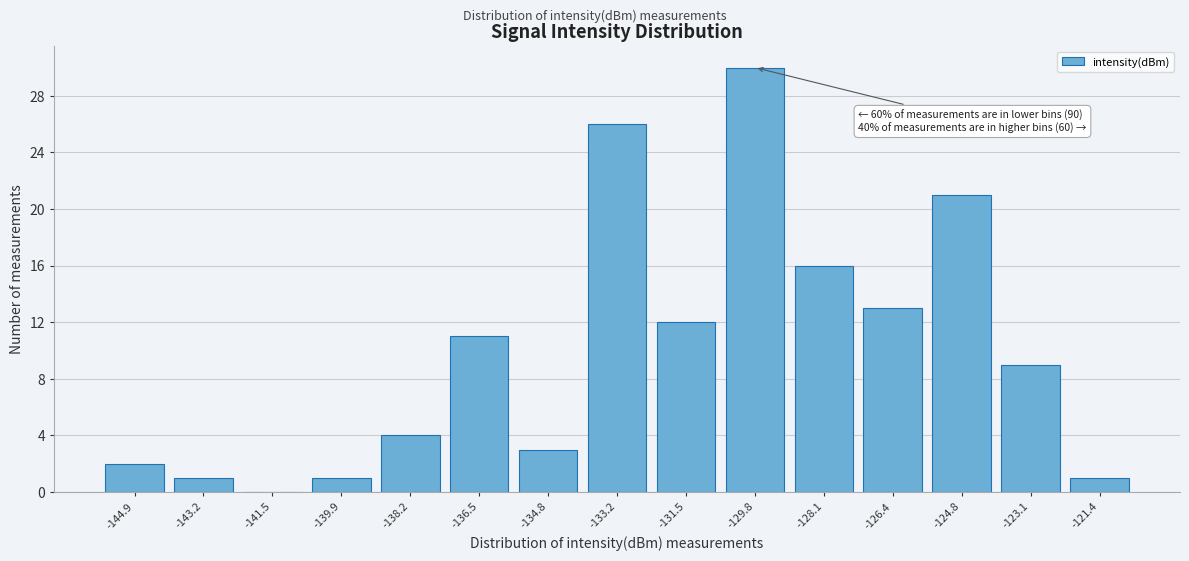

Reading right to left, what are all the values shown in this chart?

-121.4=1	-123.1=9	-124.8=21	-126.4=13	-128.1=16	-129.8=30	-131.5=12	-133.2=26	-134.8=3	-136.5=11	-138.2=4	-139.9=1	-141.5=0	-143.2=1	-144.9=2